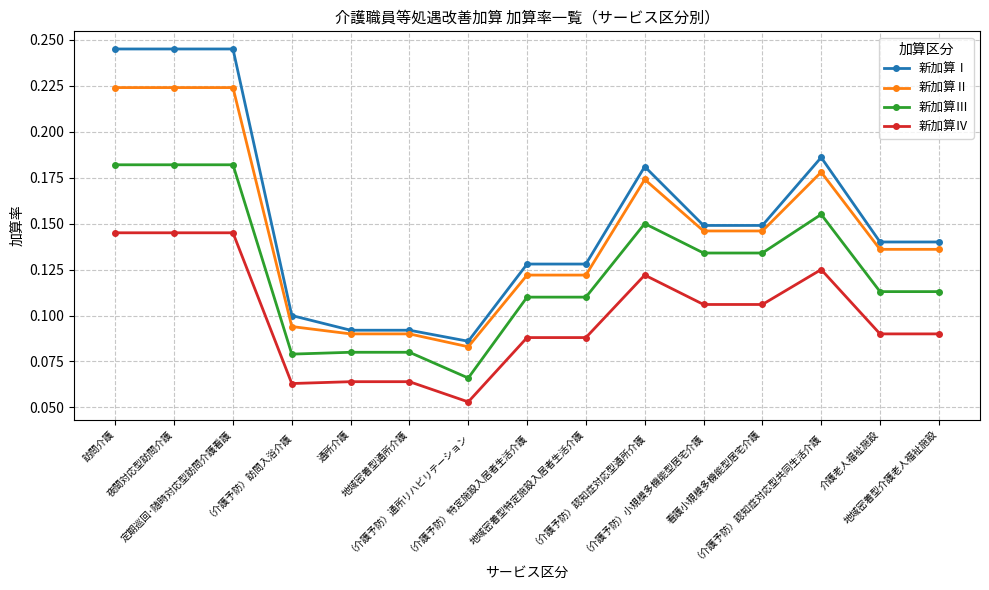

How many 新加算Ⅱ values are between 0 and 1?

15